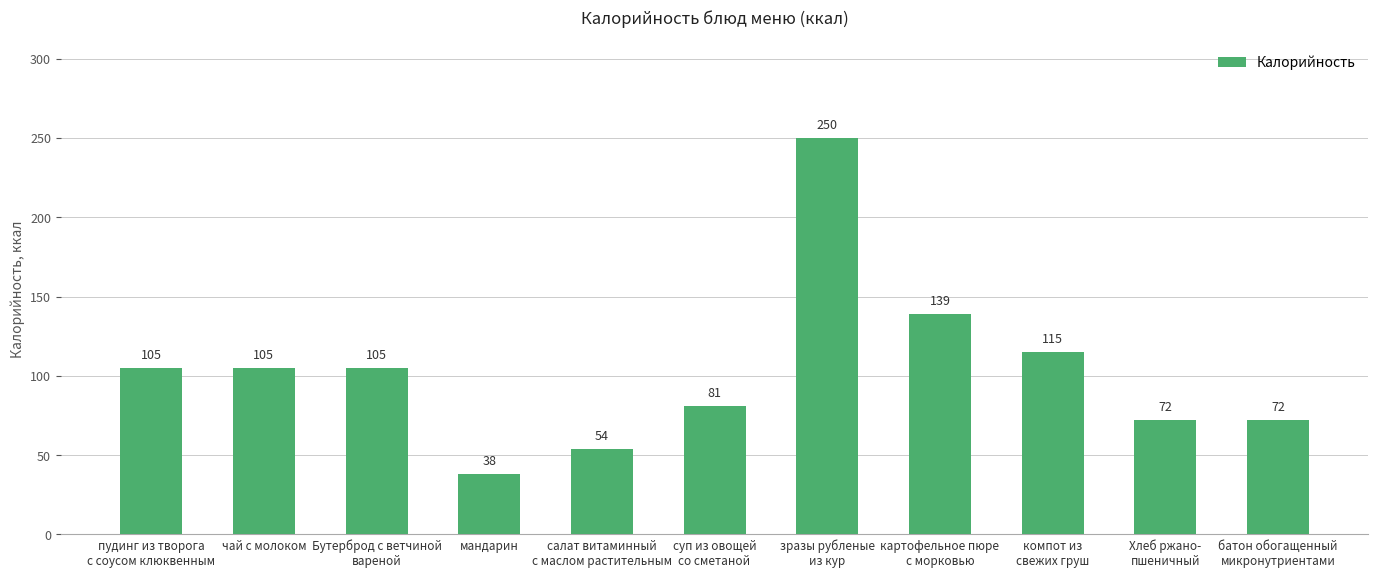

What is the difference between the second highest and second lowest values?

85